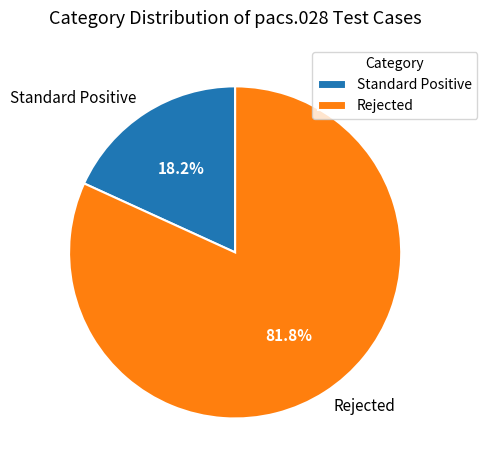

The Standard Positive slice represents 32% of the pie. True or false?

False